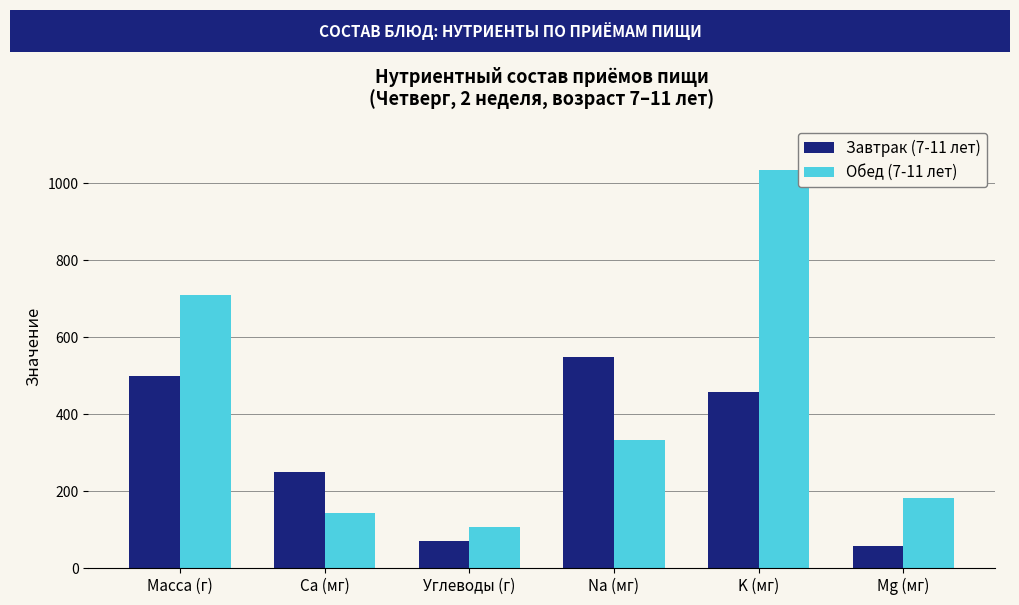

True or false: Завтрак (7-11 лет) has a value of 547.3 at Na (мг).

True